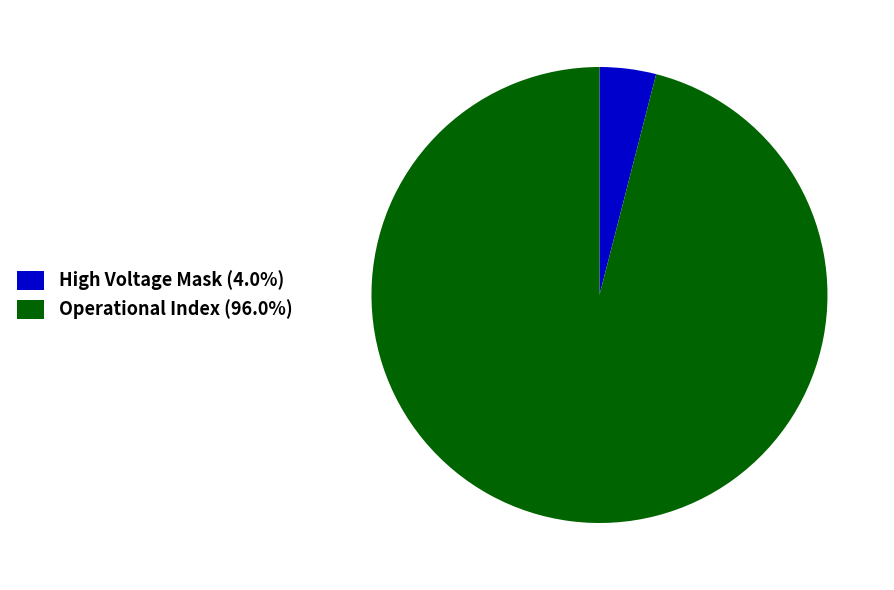

Do High Voltage Mask (4.0%) and Operational Index (96.0%) together represent more than half of the pie?

Yes